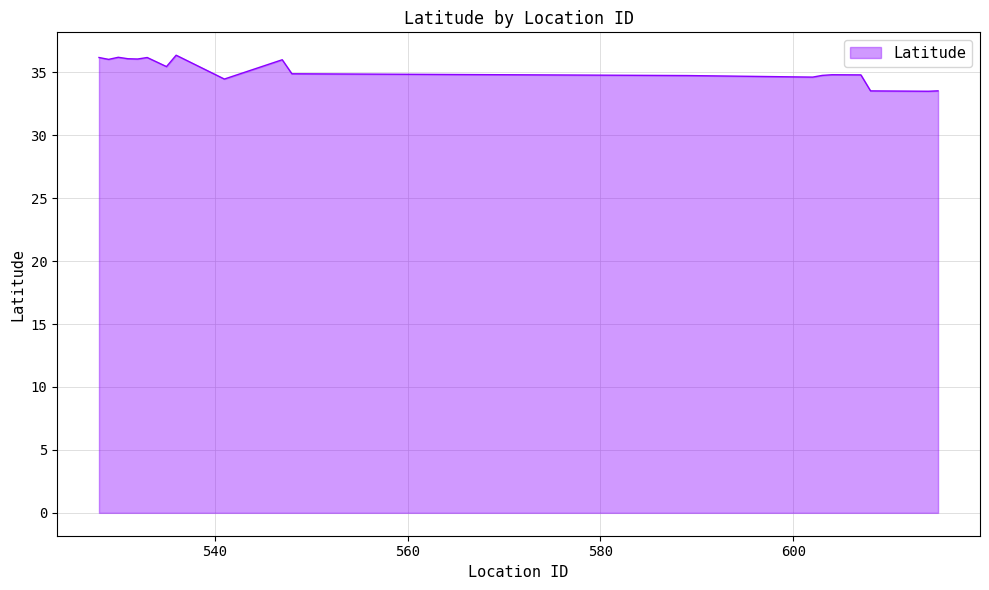

What is the difference between the maximum and minimum values?

2.9